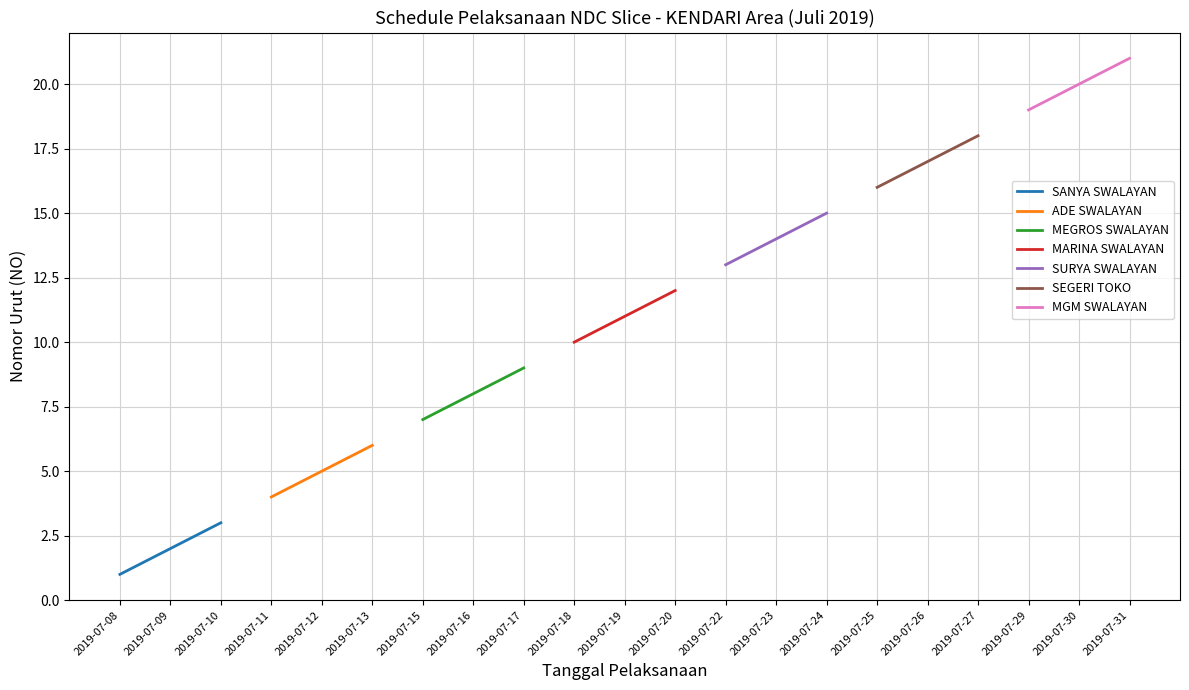

Is the value of SANYA SWALAYAN at 2019-07-13 greater than the value of MEGROS SWALAYAN at 2019-07-12?

No